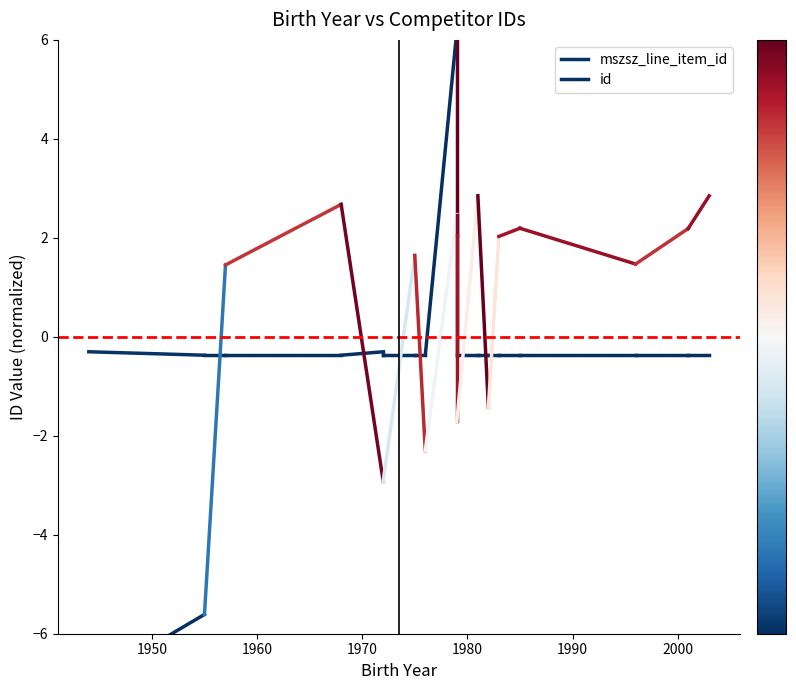

Which category has the lowest value in the mszsz_line_item_id series?

1950